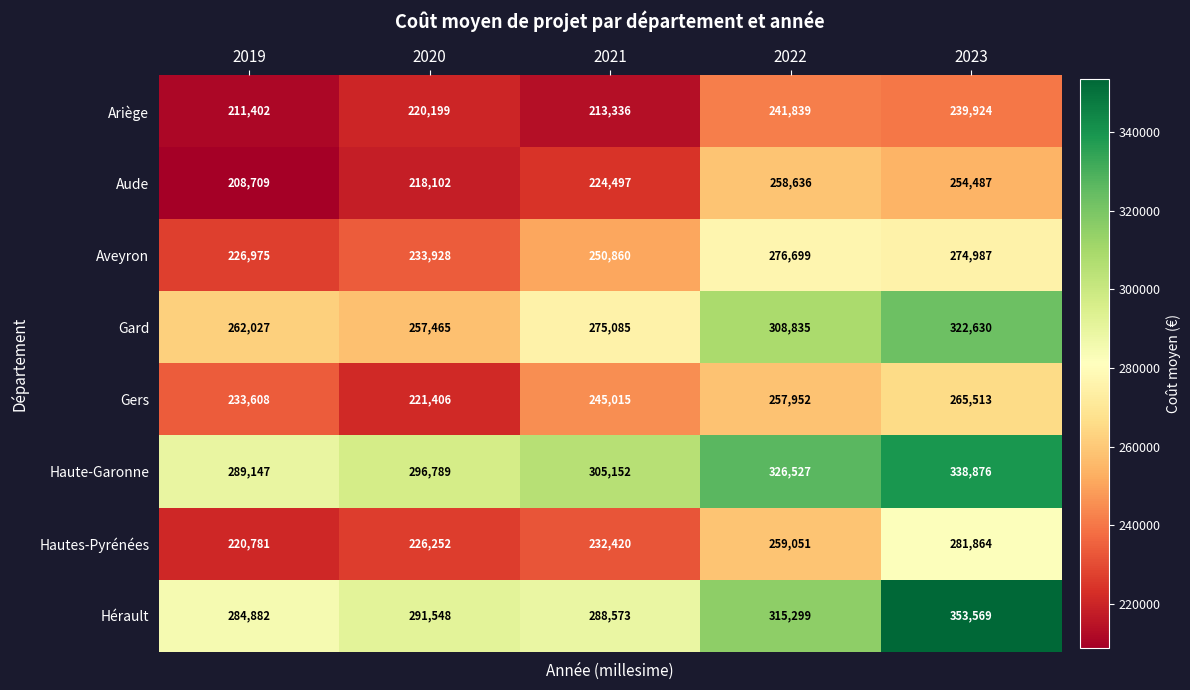

Where is Ariège nearest to the value 226620?

2020